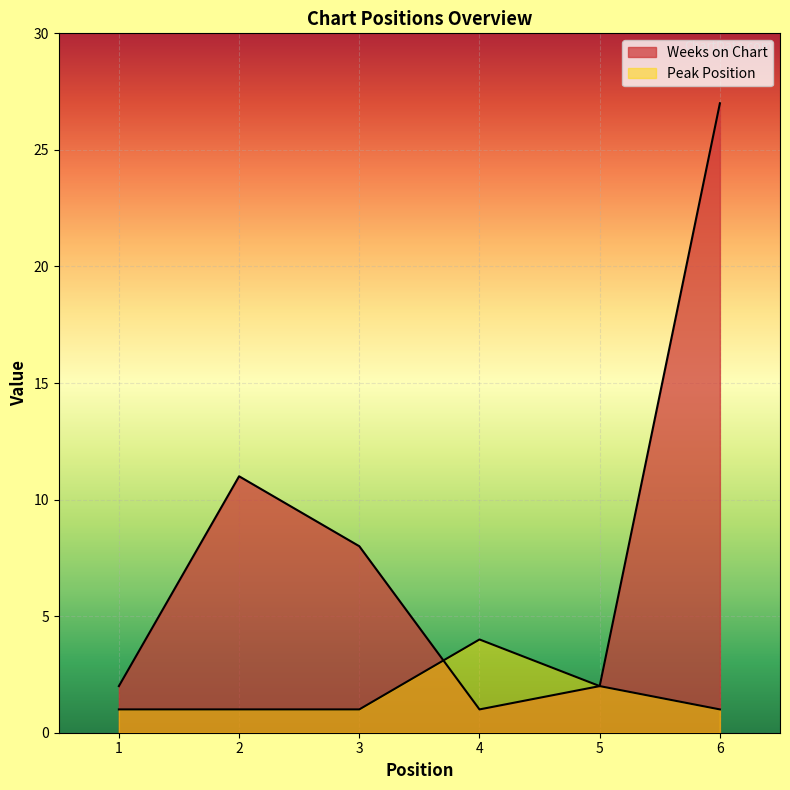

True or false: Peak Position and Weeks on Chart intersect in this chart.

True